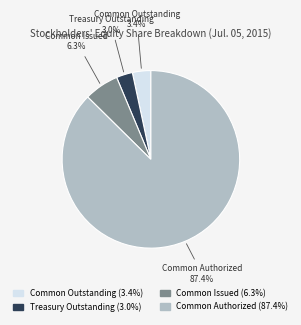

Is there any slice that represents more than half of the pie?

Yes